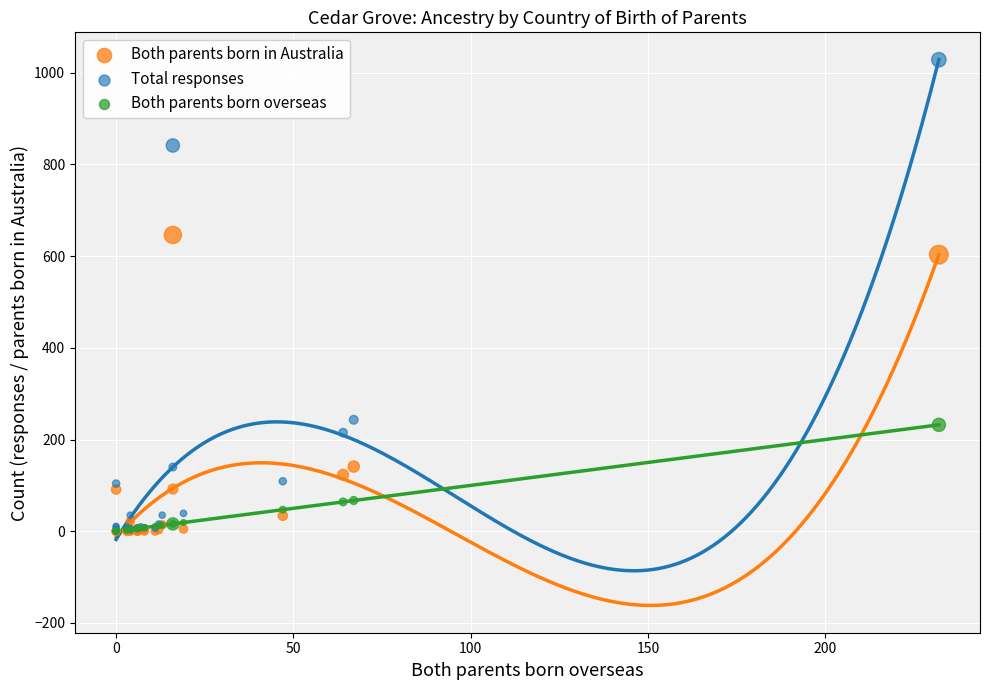

Across all series, what Y value is closest to 514?

603